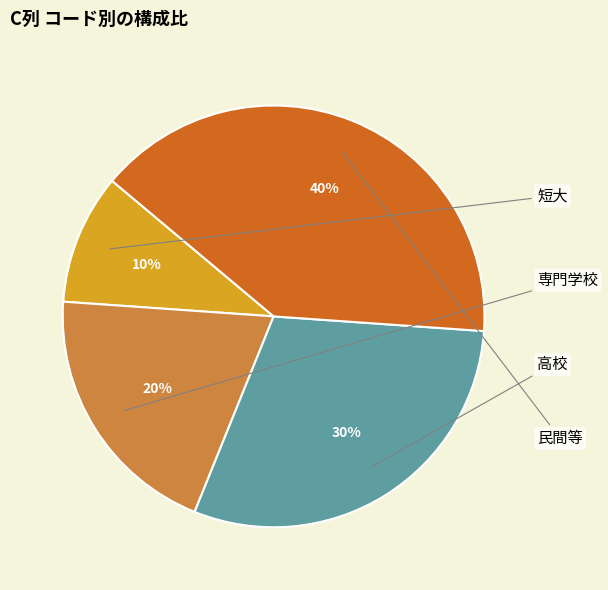

Which category has the biggest portion of the pie?

民間等